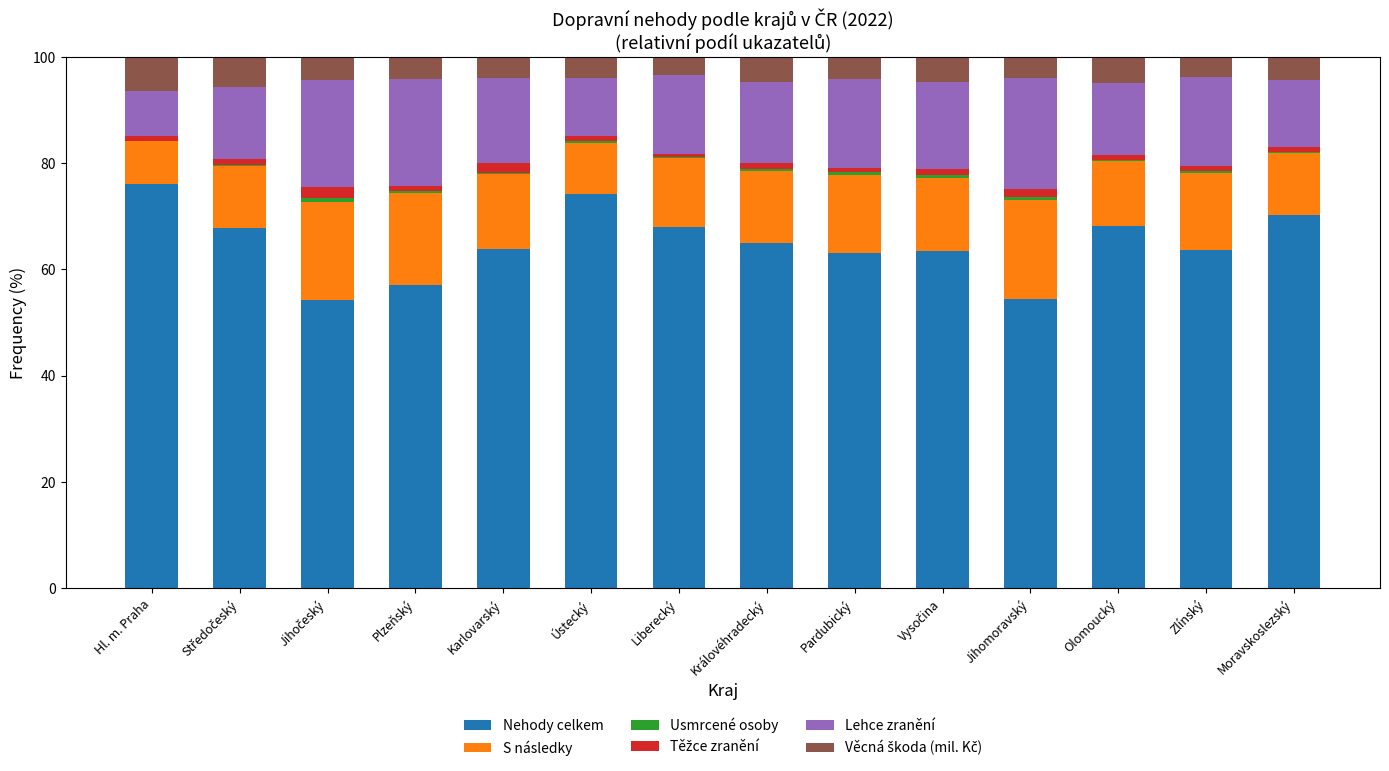

What is the maximum value for Nehody celkem?

76.1